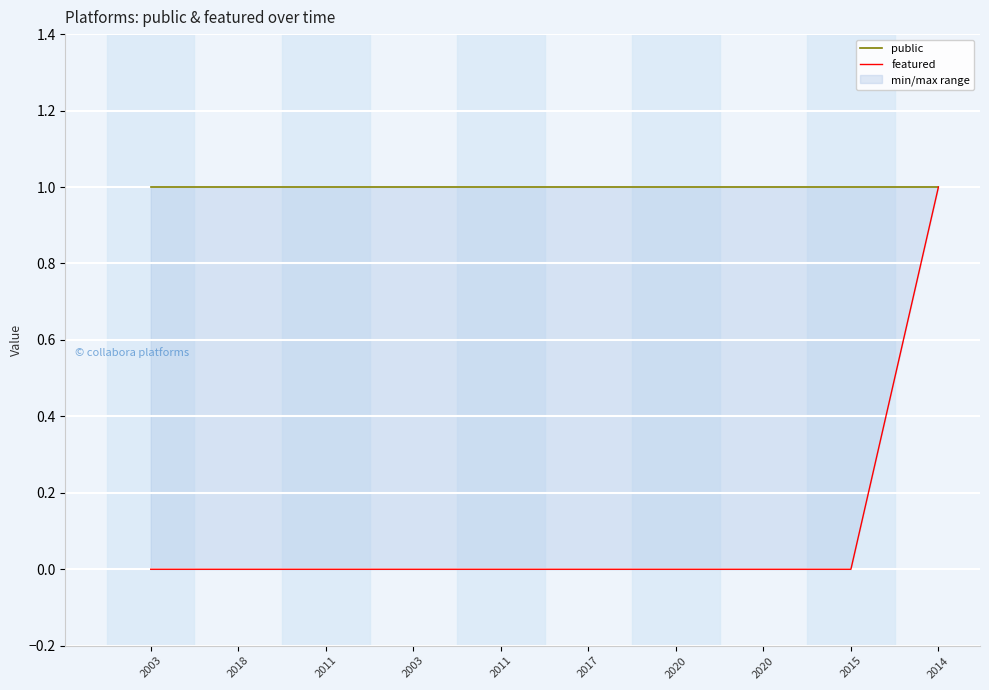

What is the label of the 3rd point from the right?

2020